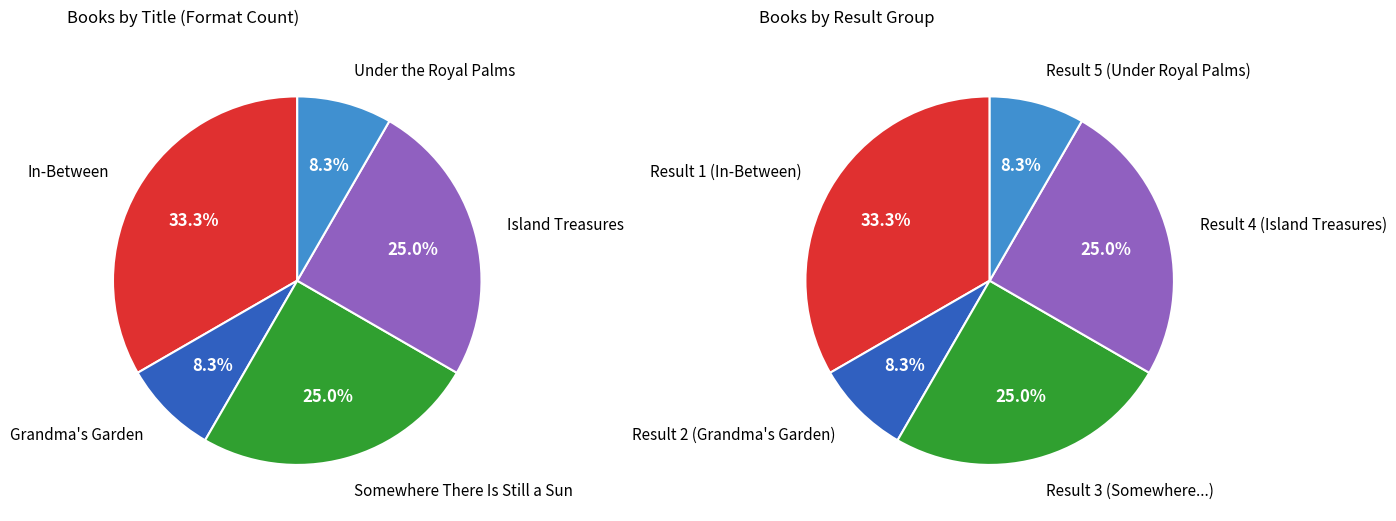

Is it true that Under the Royal Palms is 1% of the pie?

False